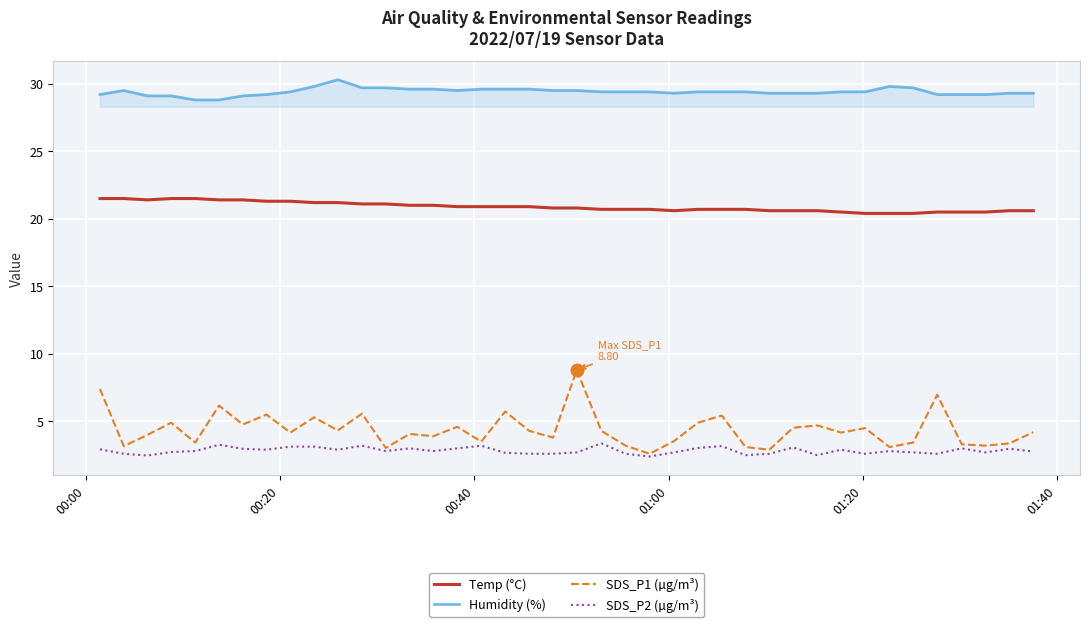

True or false: Humidity (%) and Temp (°C) intersect in this chart.

False